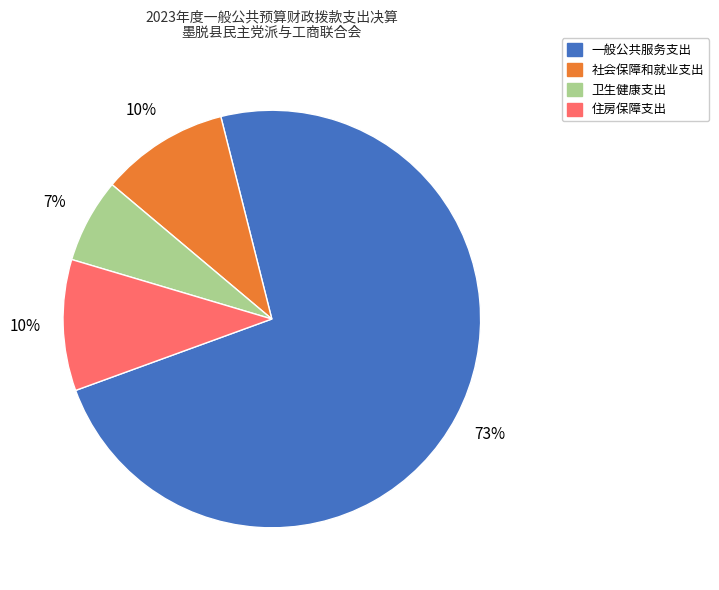

To the nearest percent, what is the average slice percentage?

25%